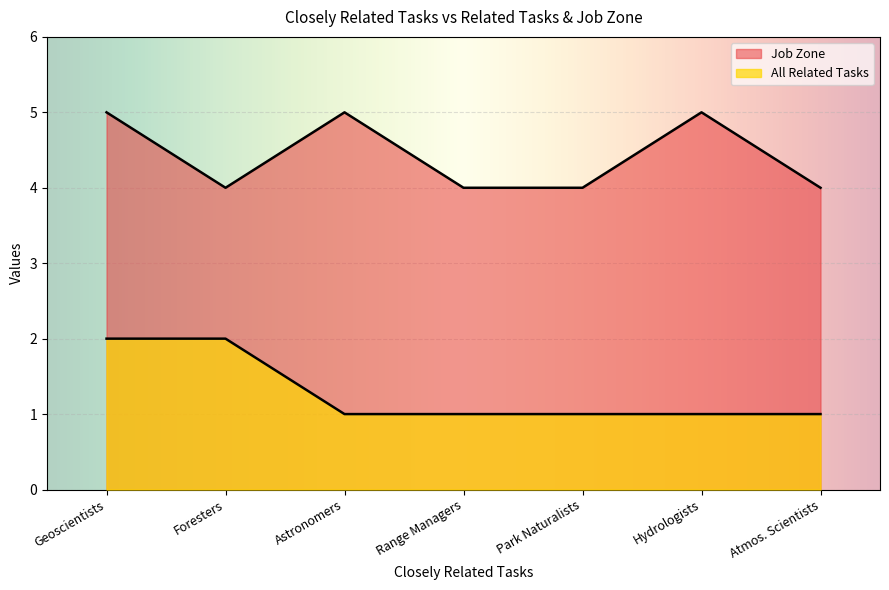

True or false: Job Zone and All Related Tasks intersect in this chart.

False